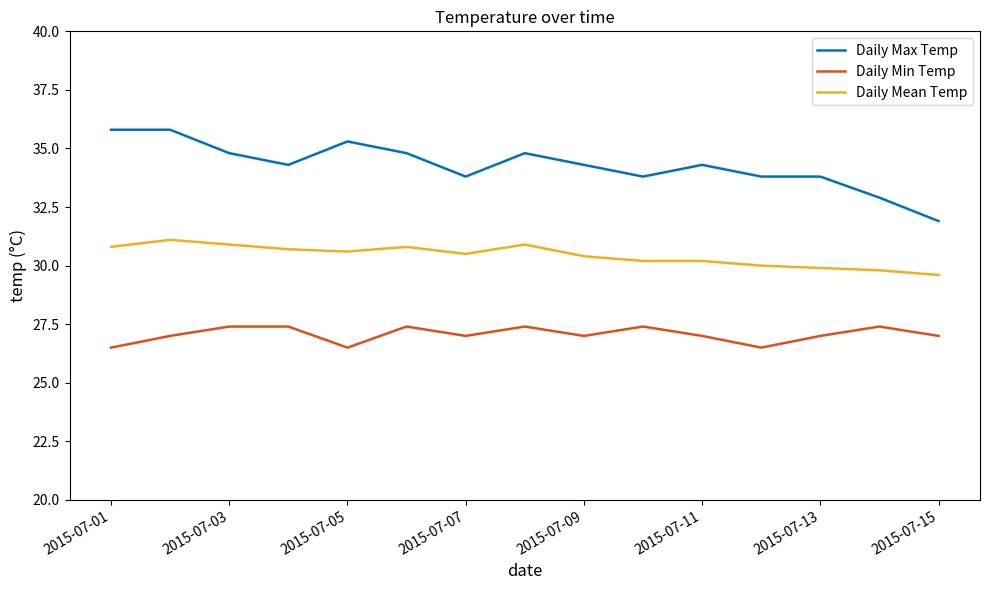

Which series has the largest range (max minus min)?

Daily Max Temp